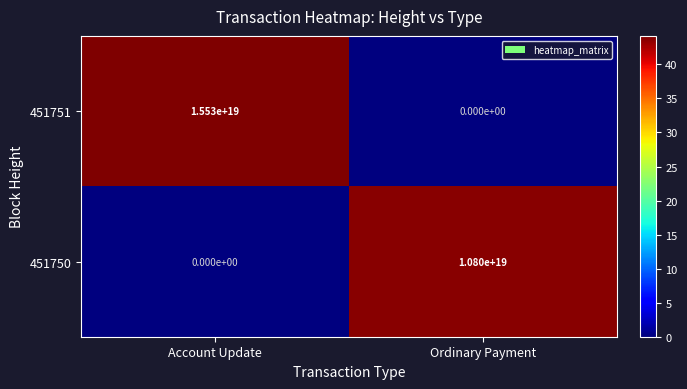

Which series has the largest total across all categories?

451751